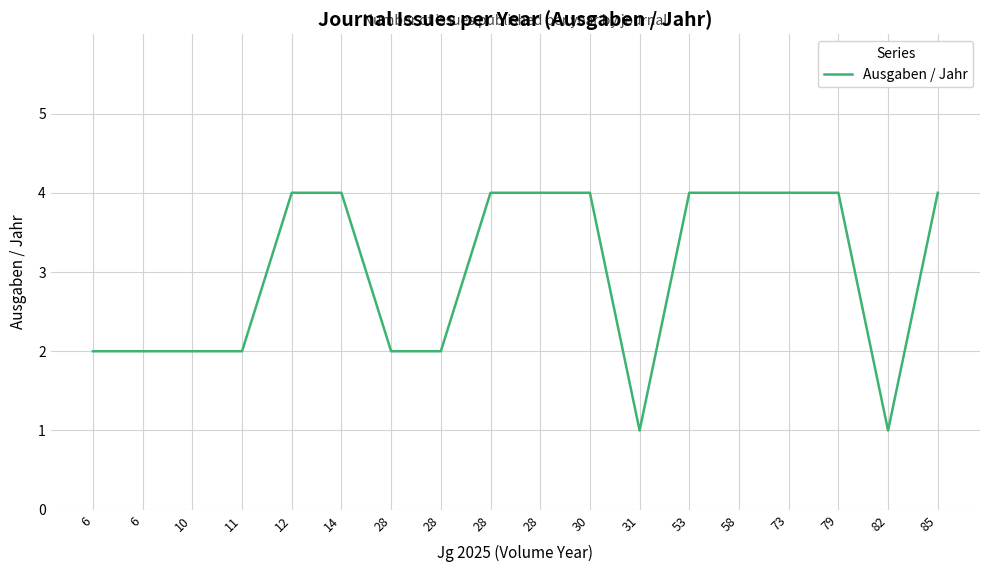

Does the chart display data point markers on the line(s)?

No